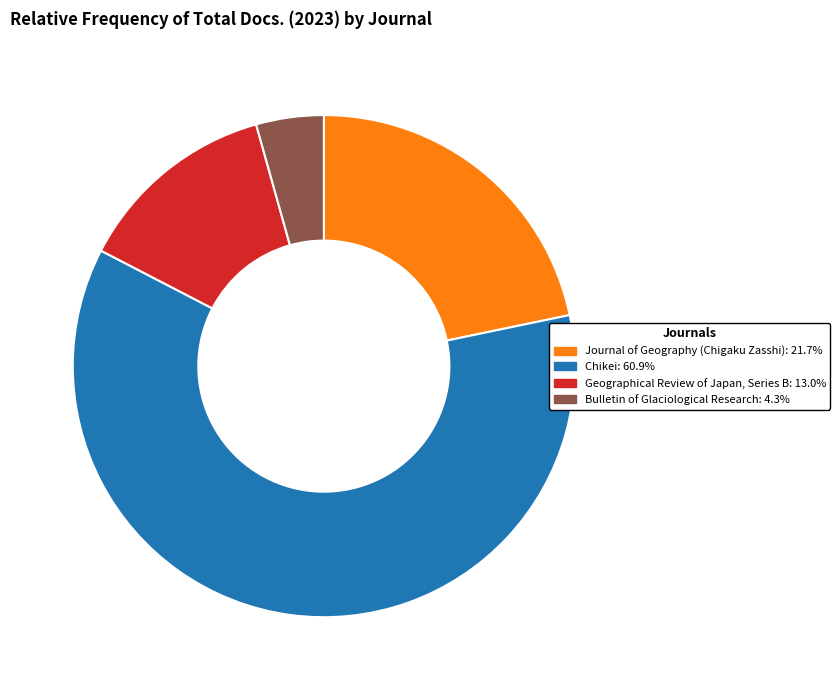

Is there any slice that represents more than half of the pie?

Yes